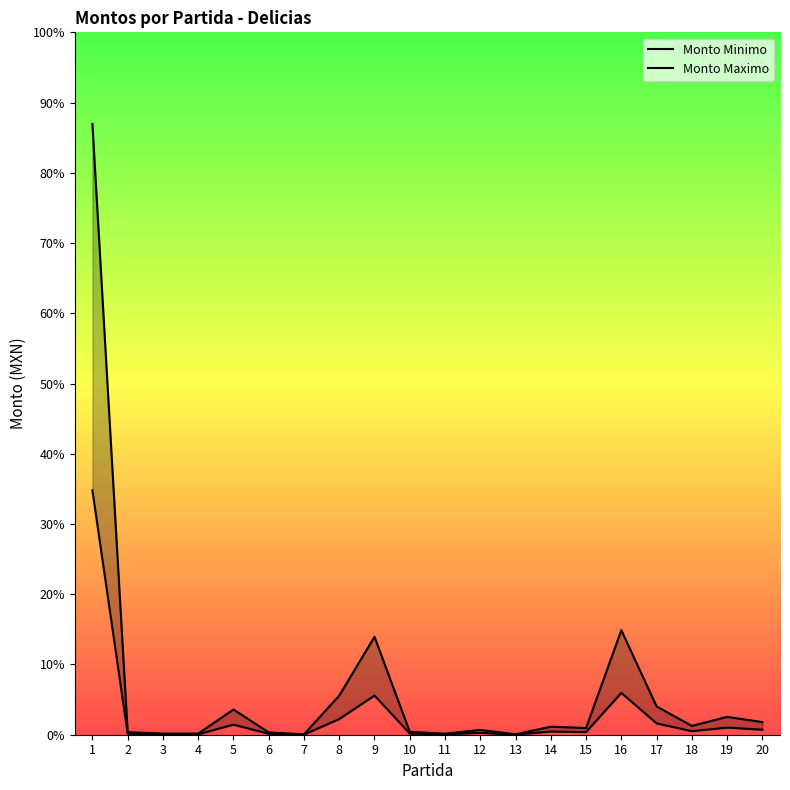

Where is the first local maximum for Monto Minimo?

5